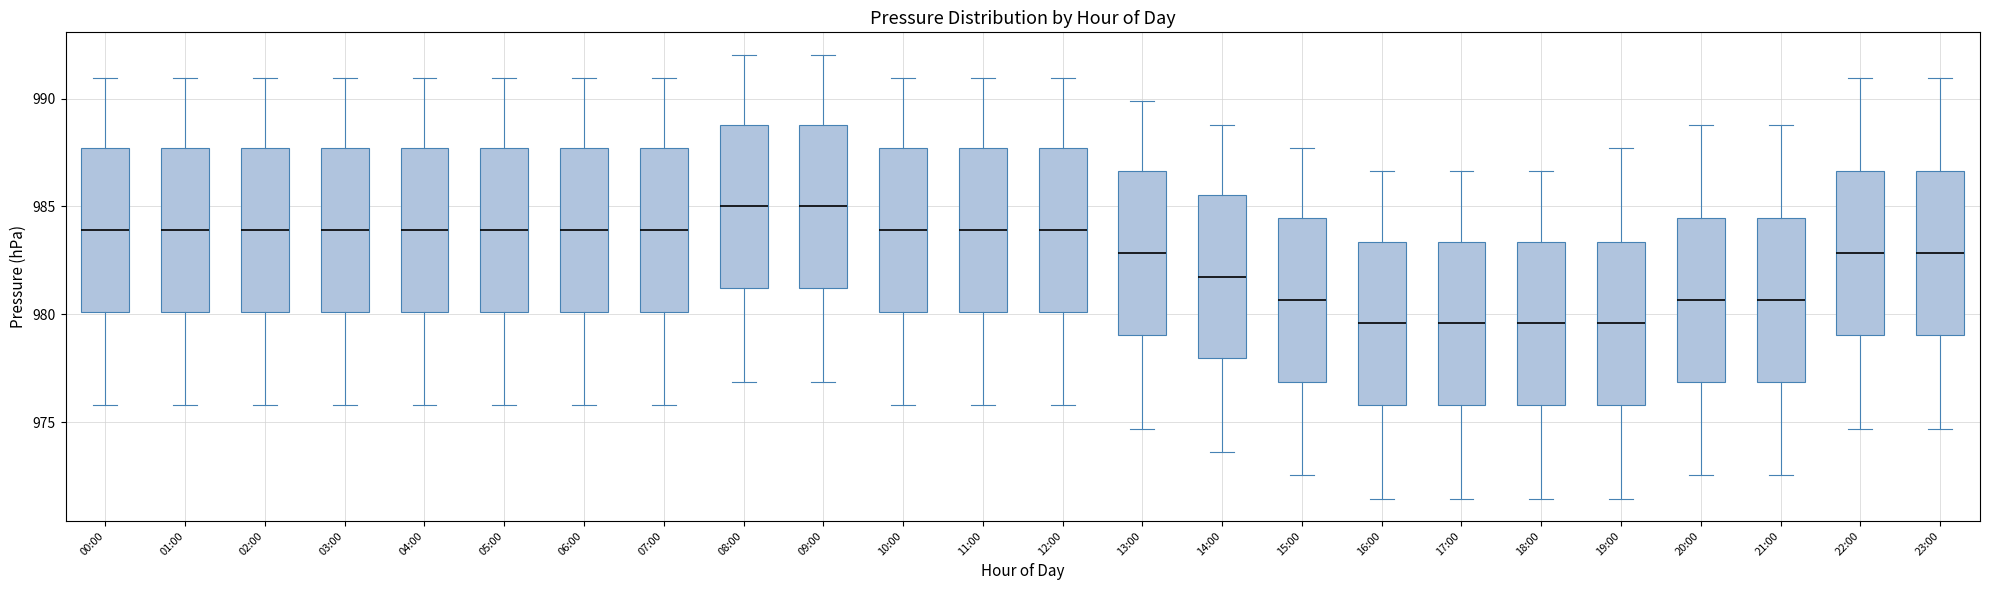

Reading left to right, transcribe this box plot: for each box, give where its median line is, the range the box spans, and where its two whiskers end, as read against the y-axis. The values are not printed on the chart, so give them approximately, as read against the axis.

00:00: median 984.0, box 980.0 to 987.5, whiskers 976.0 to 991.0
01:00: median 984.0, box 980.0 to 987.5, whiskers 976.0 to 991.0
02:00: median 984.0, box 980.0 to 987.5, whiskers 976.0 to 991.0
03:00: median 984.0, box 980.0 to 987.5, whiskers 976.0 to 991.0
04:00: median 984.0, box 980.0 to 987.5, whiskers 976.0 to 991.0
05:00: median 984.0, box 980.0 to 987.5, whiskers 976.0 to 991.0
06:00: median 984.0, box 980.0 to 987.5, whiskers 976.0 to 991.0
07:00: median 984.0, box 980.0 to 987.5, whiskers 976.0 to 991.0
08:00: median 985.0, box 981.0 to 989.0, whiskers 977.0 to 992.0
09:00: median 985.0, box 981.0 to 989.0, whiskers 977.0 to 992.0
10:00: median 984.0, box 980.0 to 987.5, whiskers 976.0 to 991.0
11:00: median 984.0, box 980.0 to 987.5, whiskers 976.0 to 991.0
12:00: median 984.0, box 980.0 to 987.5, whiskers 976.0 to 991.0
13:00: median 983.0, box 979.0 to 986.5, whiskers 974.5 to 990.0
14:00: median 981.5, box 978.0 to 985.5, whiskers 973.5 to 989.0
15:00: median 980.5, box 977.0 to 984.5, whiskers 972.5 to 987.5
16:00: median 979.5, box 976.0 to 983.5, whiskers 971.5 to 986.5
17:00: median 979.5, box 976.0 to 983.5, whiskers 971.5 to 986.5
18:00: median 979.5, box 976.0 to 983.5, whiskers 971.5 to 986.5
19:00: median 979.5, box 976.0 to 983.5, whiskers 971.5 to 987.5
20:00: median 980.5, box 977.0 to 984.5, whiskers 972.5 to 989.0
21:00: median 980.5, box 977.0 to 984.5, whiskers 972.5 to 989.0
22:00: median 983.0, box 979.0 to 986.5, whiskers 974.5 to 991.0
23:00: median 983.0, box 979.0 to 986.5, whiskers 974.5 to 991.0